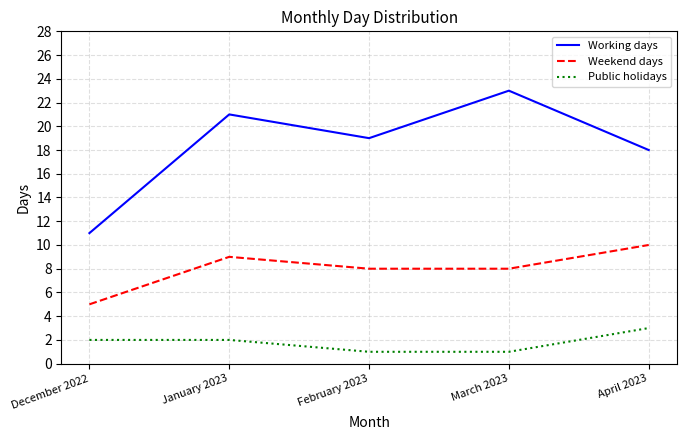

Read the Working days value at February 2023.

19